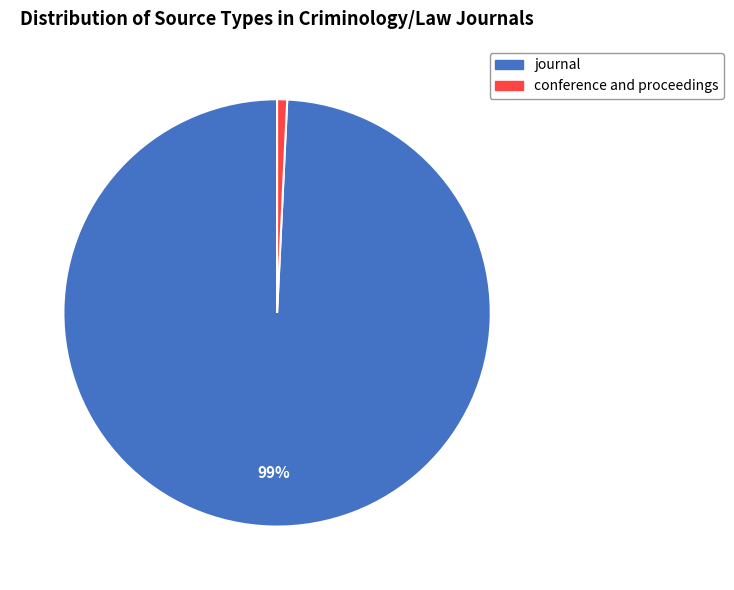

Is it true that conference and proceedings is 11% of the pie?

False